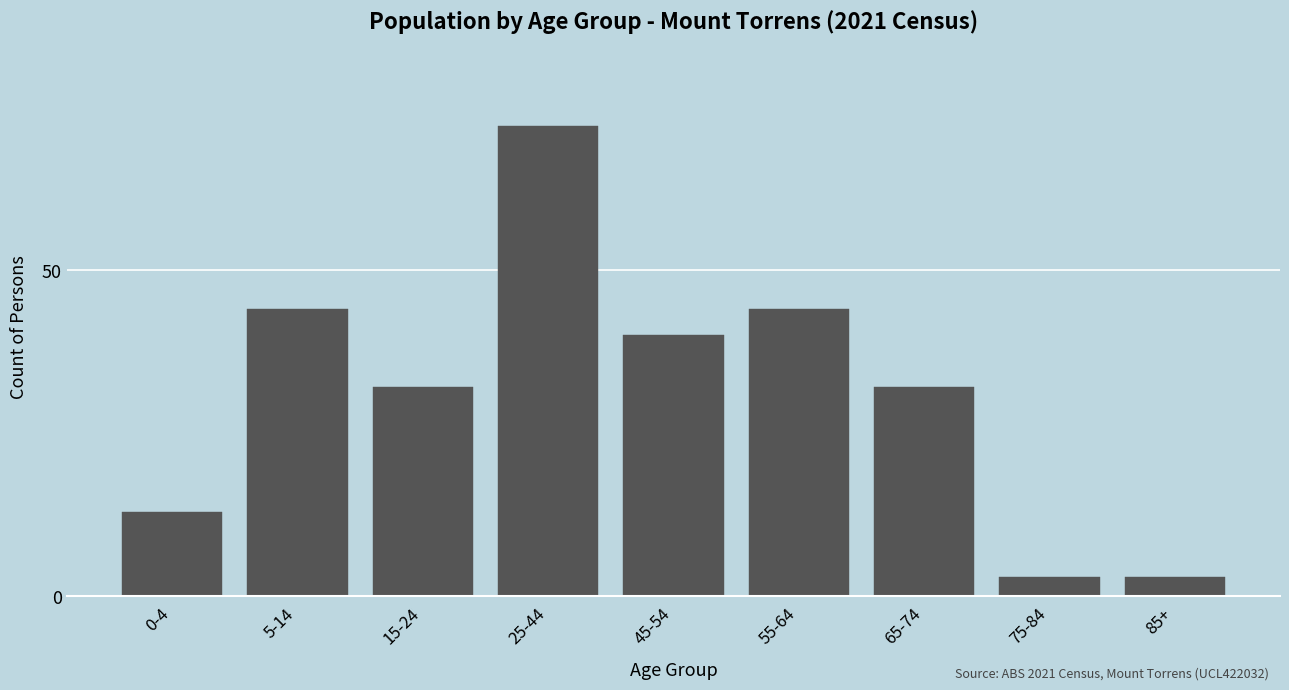

Reading left to right, what are all the values shown in this chart?

0-4=13	5-14=44	15-24=32	25-44=72	45-54=40	55-64=44	65-74=32	75-84=3	85+=3